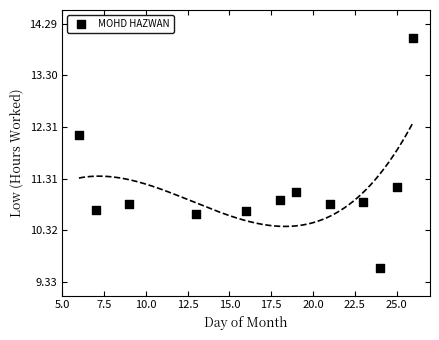

What is the range of X values (max minus min)?

20.0